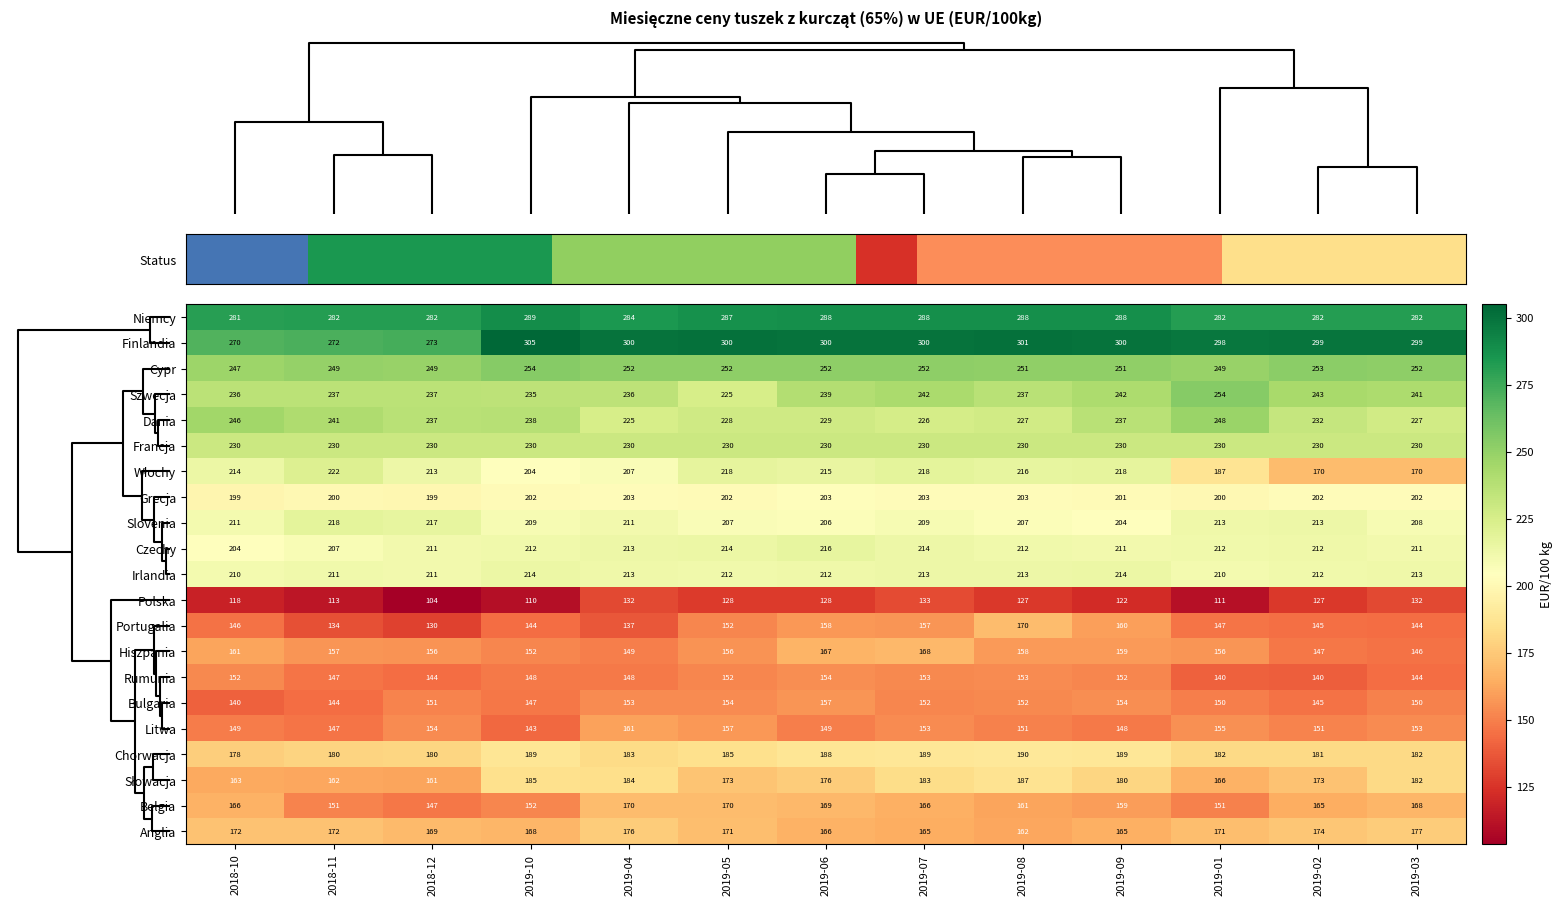

What value does the Francja series have at 2019-06?

230